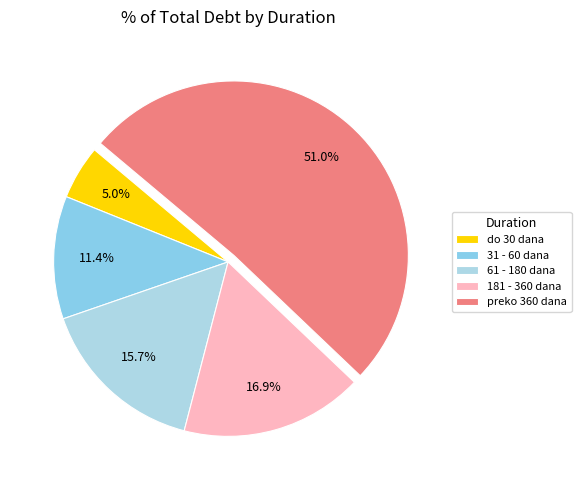

To the nearest percent, what percentage of the pie is preko 360 dana?

51%